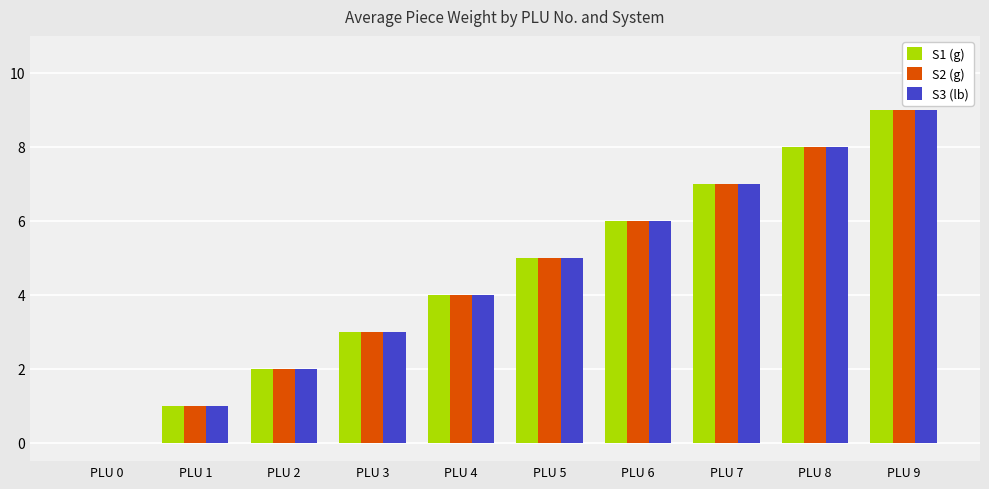

How many data points does each series have?

10